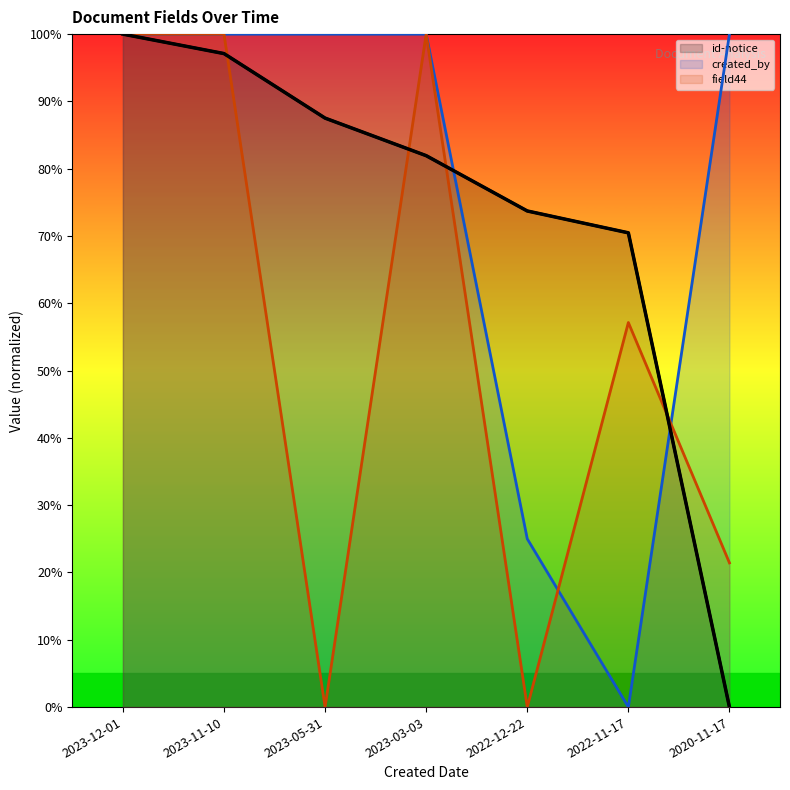

True or false: created_by has more than 0 points higher than both neighbors.

False